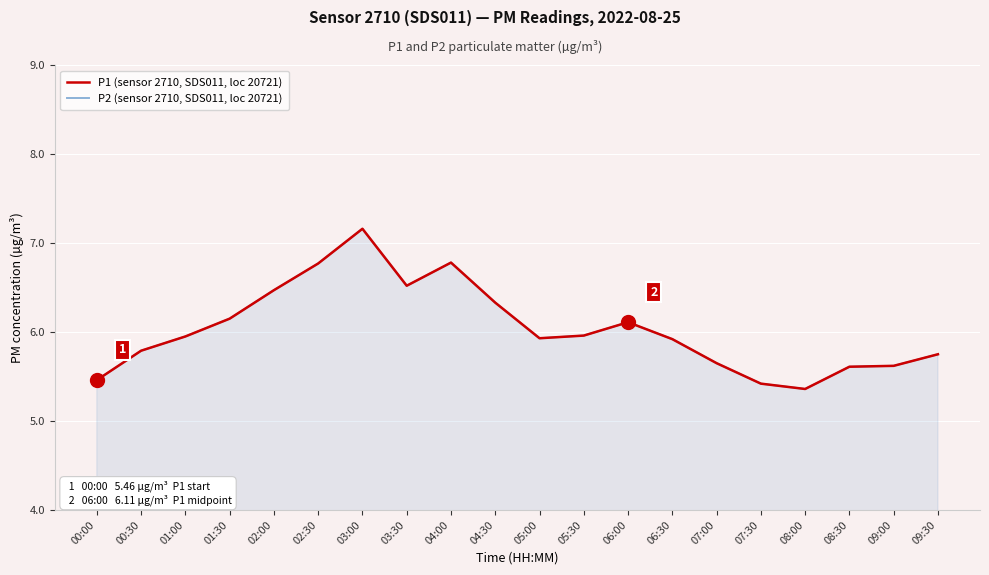

True or false: P2 (sensor 2710, SDS011, loc 20721) and P1 (sensor 2710, SDS011, loc 20721) intersect in this chart.

False